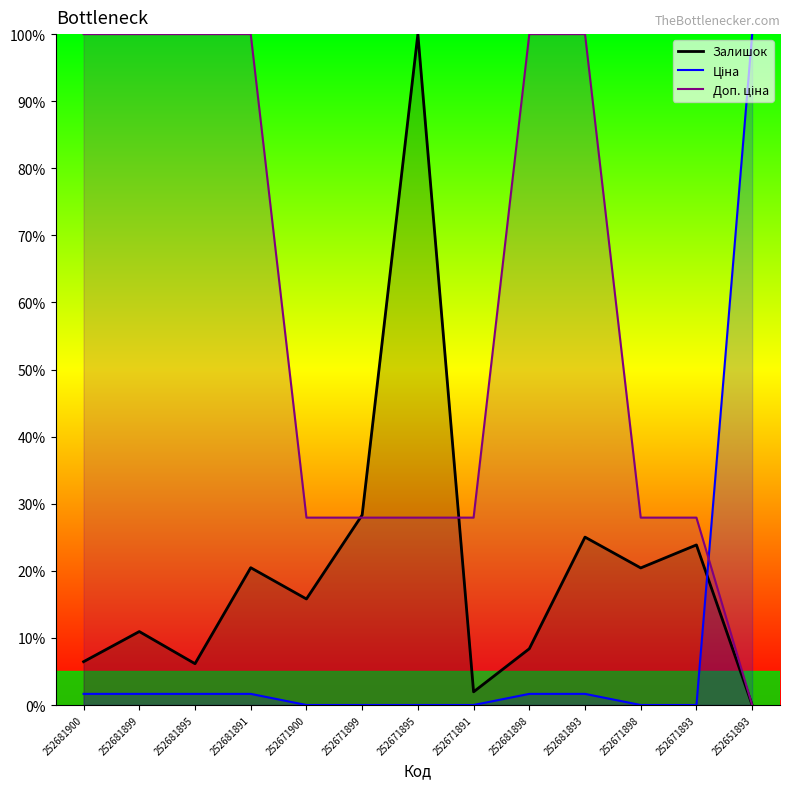

How many series are shown in this chart?

3